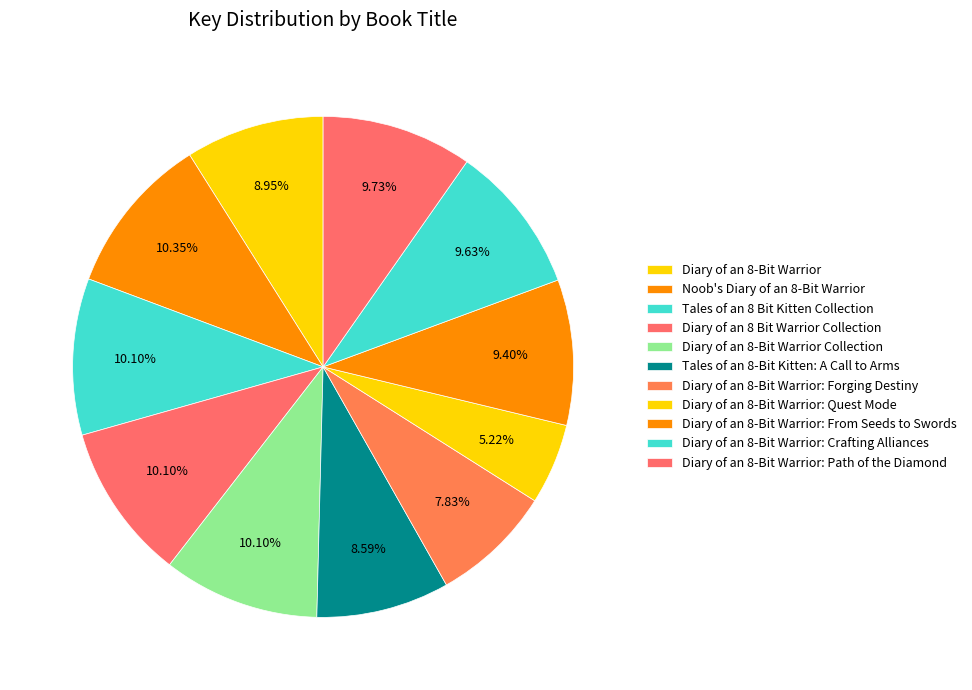

Count the number of slices in the pie.

11